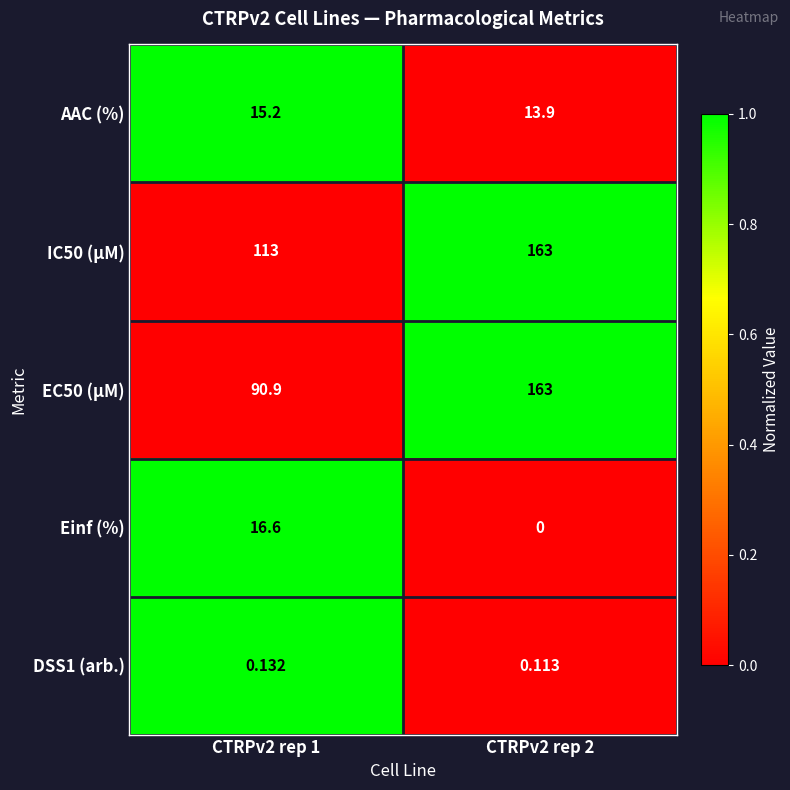

Reading right to left, transcribe all the data shown in this chart.

AAC (%): CTRPv2 rep 2=14	CTRPv2 rep 1=15
IC50 (µM): CTRPv2 rep 2=163	CTRPv2 rep 1=113
EC50 (µM): CTRPv2 rep 2=163	CTRPv2 rep 1=91
Einf (%): CTRPv2 rep 2=0	CTRPv2 rep 1=17
DSS1 (arb.): CTRPv2 rep 2=0	CTRPv2 rep 1=0